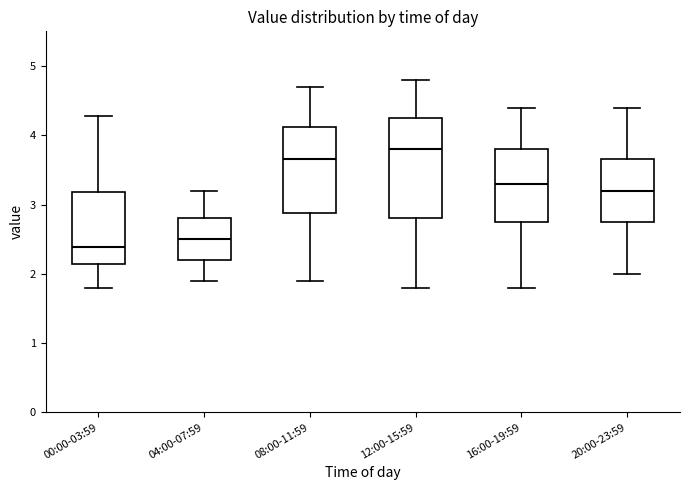

Where does the upper whisker of the box for 16:00-19:59 end on the y-axis? The values are not printed on the chart, so give them approximately, as read against the axis.

4.4